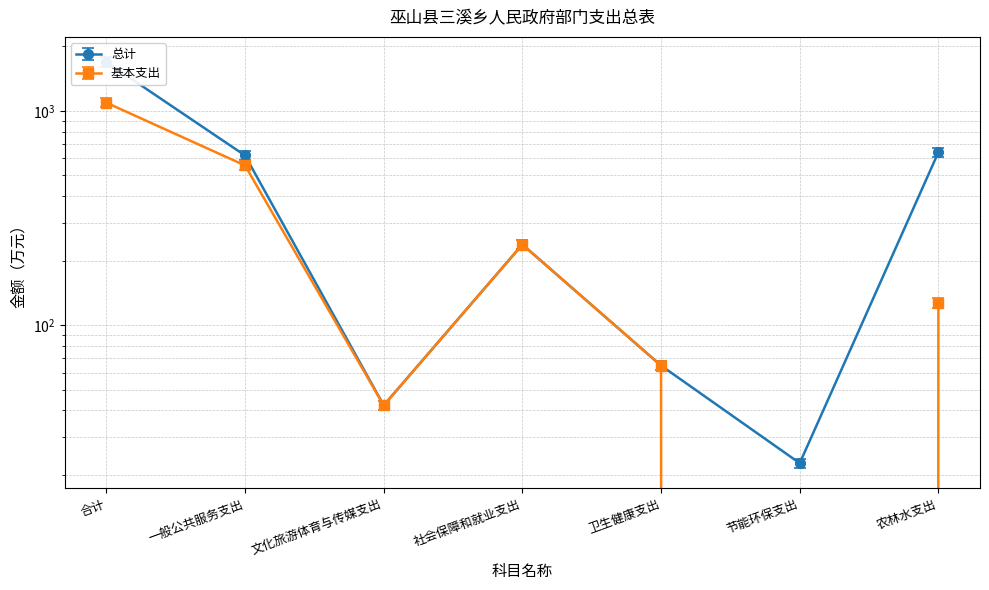

List the labels in order of 总计 value, largest first.

合计, 农林水支出, 一般公共服务支出, 社会保障和就业支出, 卫生健康支出, 文化旅游体育与传媒支出, 节能环保支出